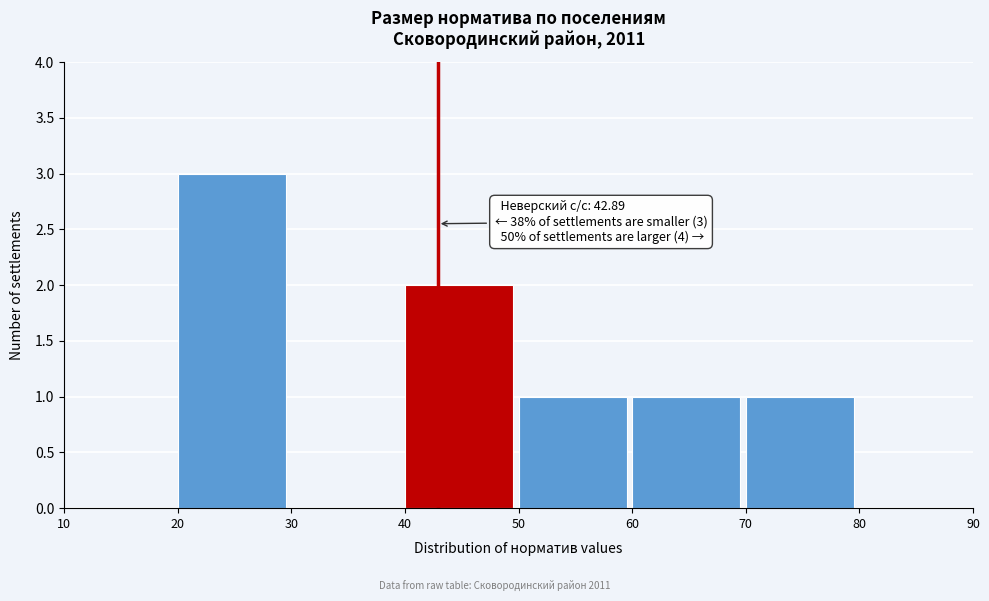

Which range on the x-axis has the tallest bar?

20 to 30